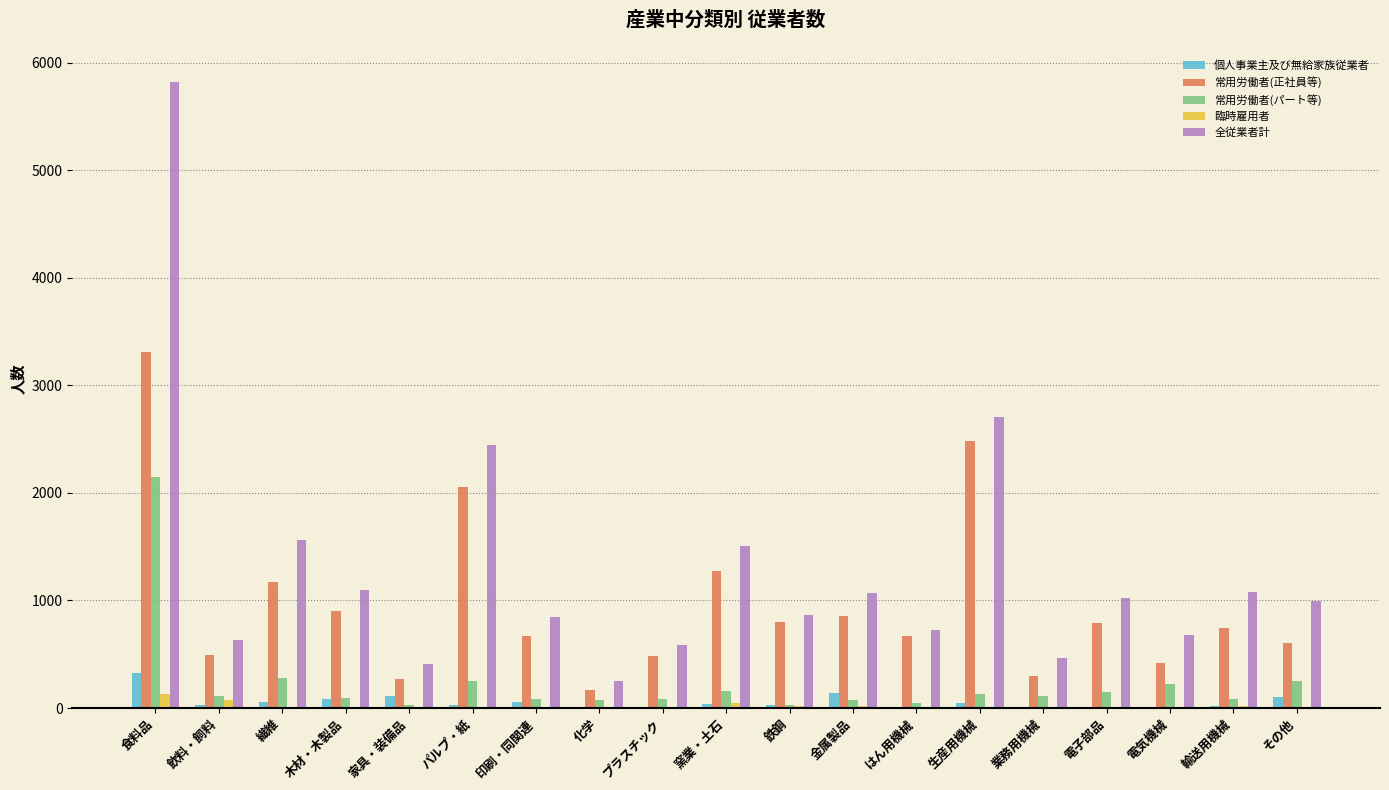

At which label does 全従業者計 reach its peak?

食料品